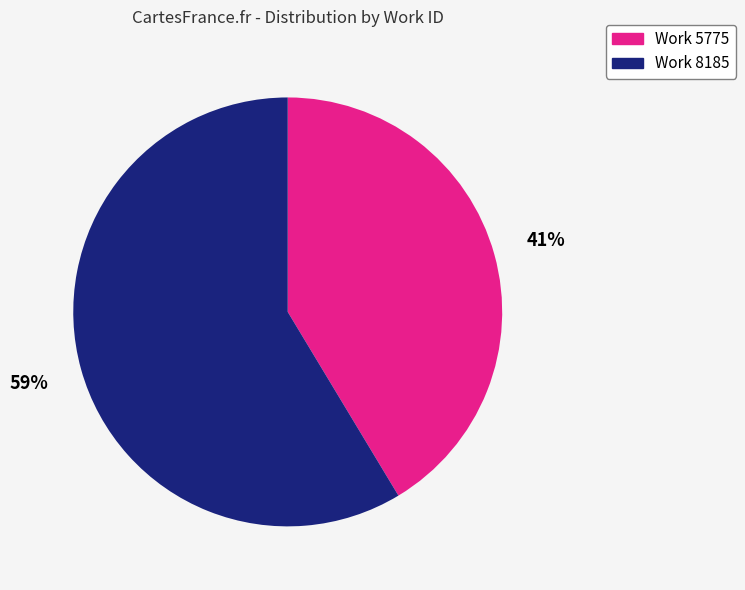

Is Work 8185 the majority of the pie?

Yes